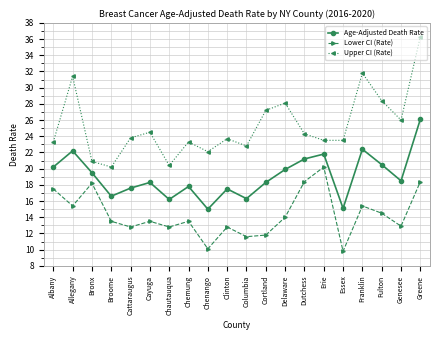

Which series has the largest total across all categories?

Upper CI (Rate)